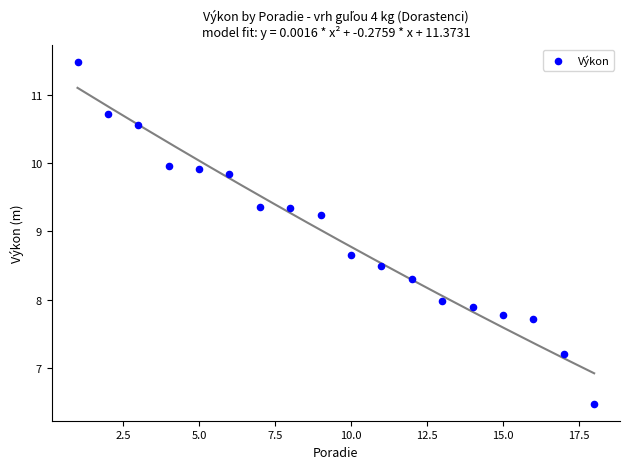

What is the range of X values (max minus min)?

17.0